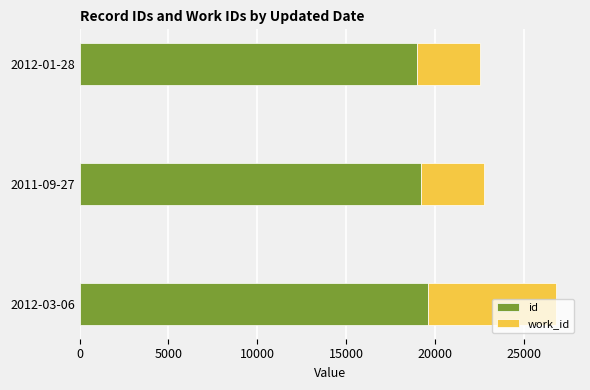

What is the average value of the id series?

19277